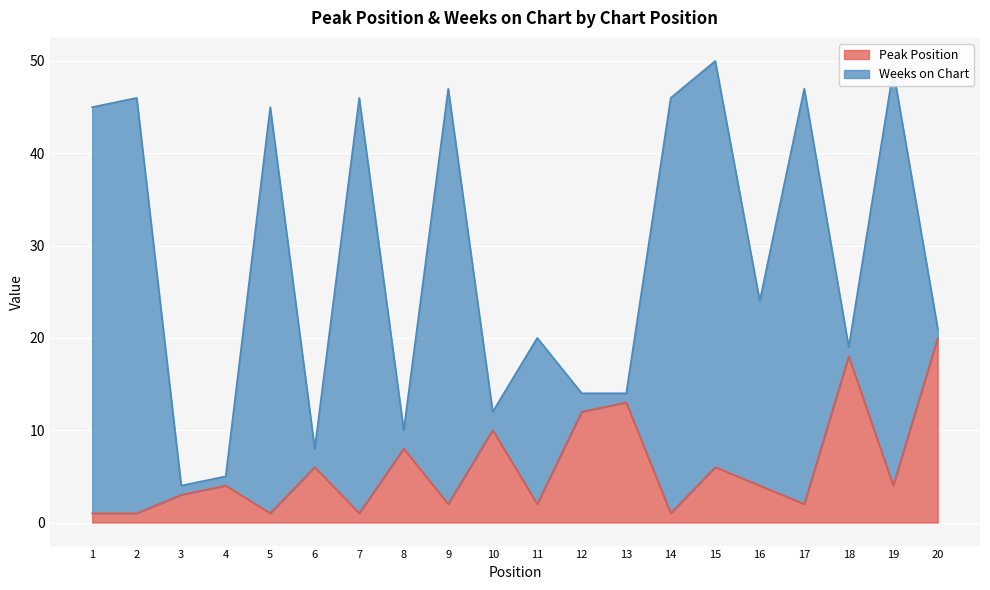

How many points are higher than both their immediate neighbors (excluding endpoints)?

7